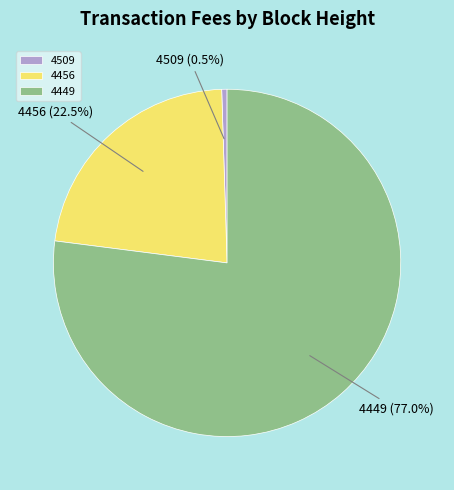

Rank the categories by value from lowest to highest.

4509, 4456, 4449